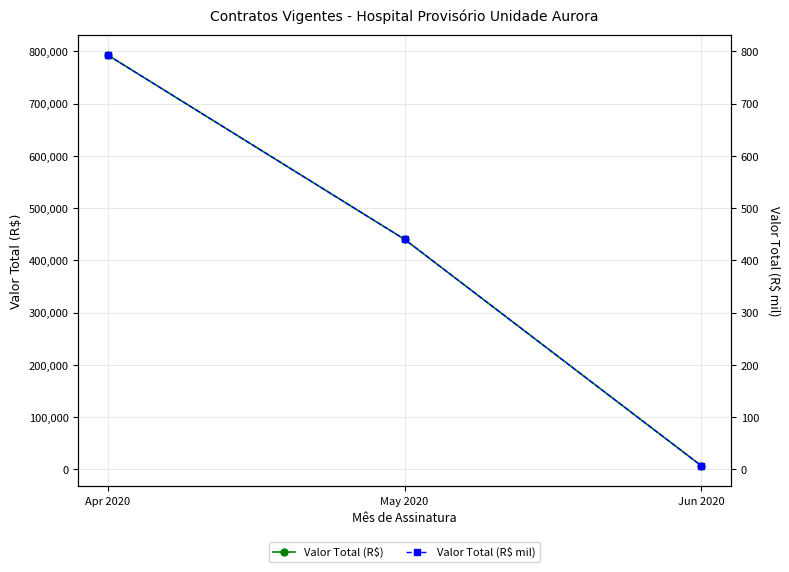

Rank the categories by Valor Total (R$) value from highest to lowest.

Apr 2020, May 2020, Jun 2020